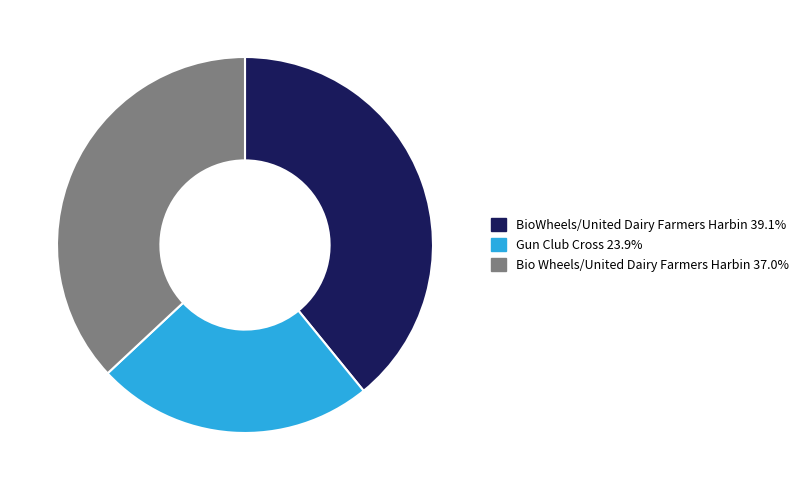

Is the sum of Bio Wheels/United Dairy Farmers Harbin and Gun Club Cross greater than half?

Yes